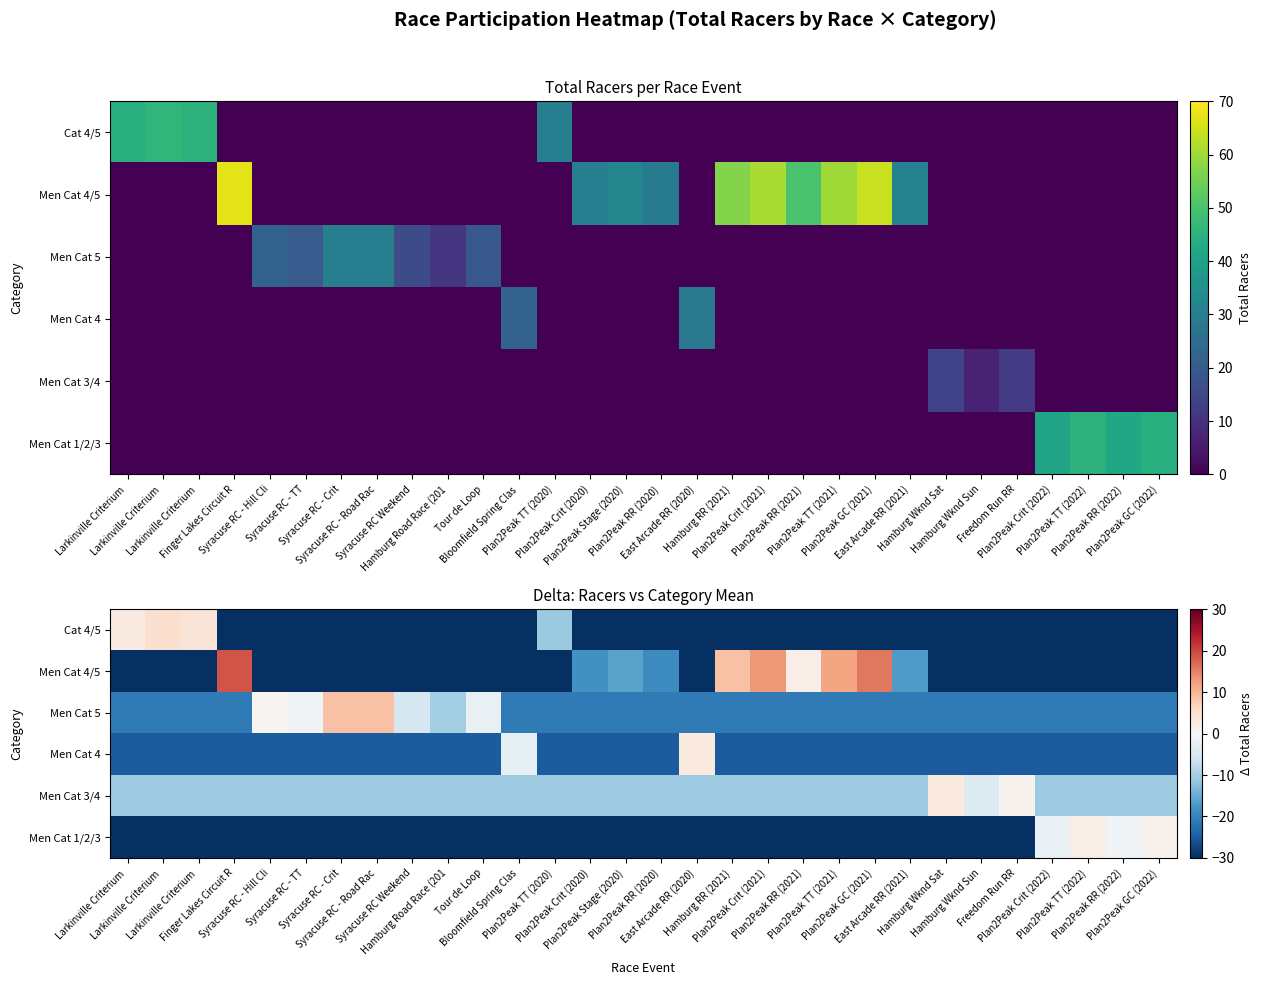

What is the total value across all series at Larkinville Criterium ?

-145.5